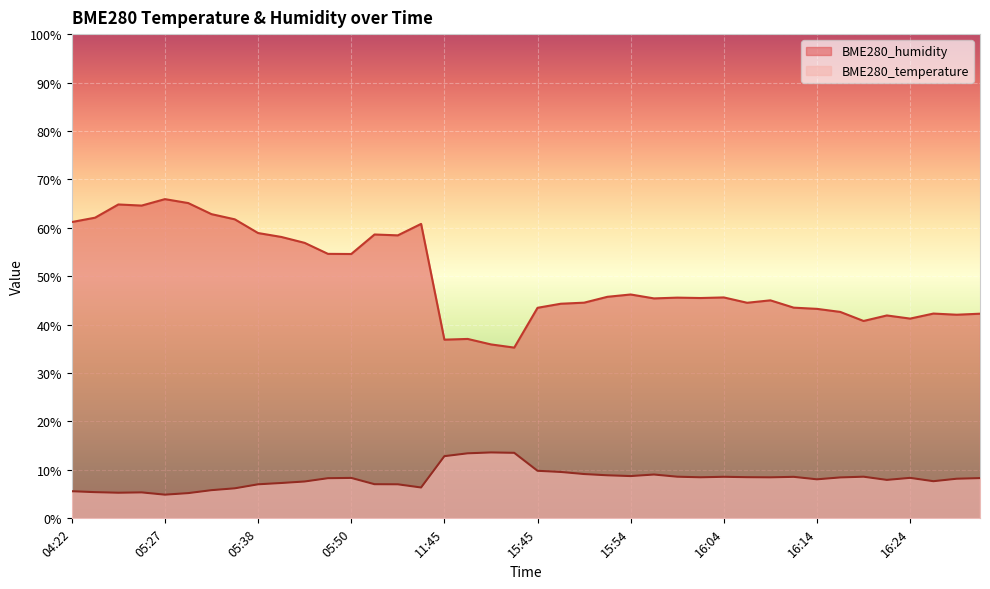

What is the average value of the BME280_humidity series?

49.8